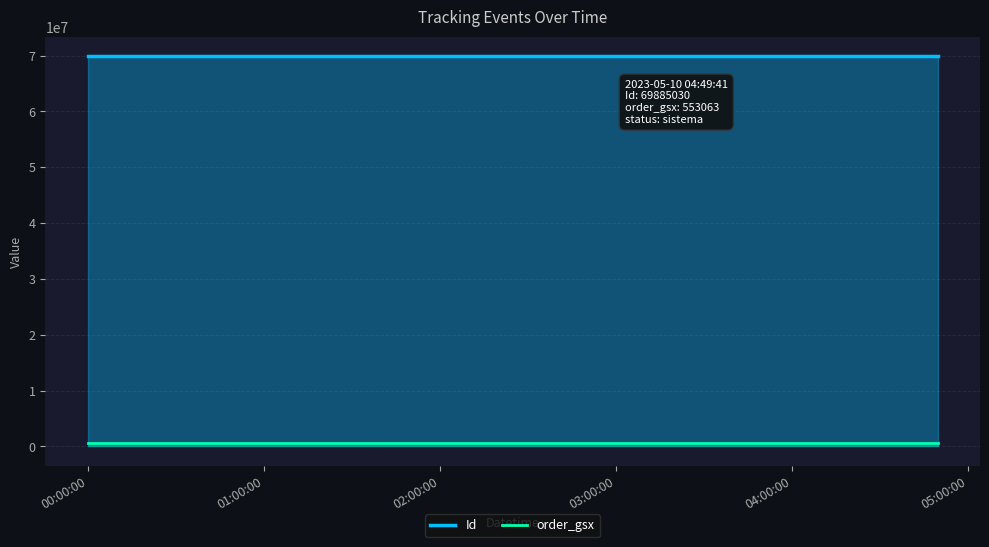

At how many categories does at least one series exceed 67377149?

3